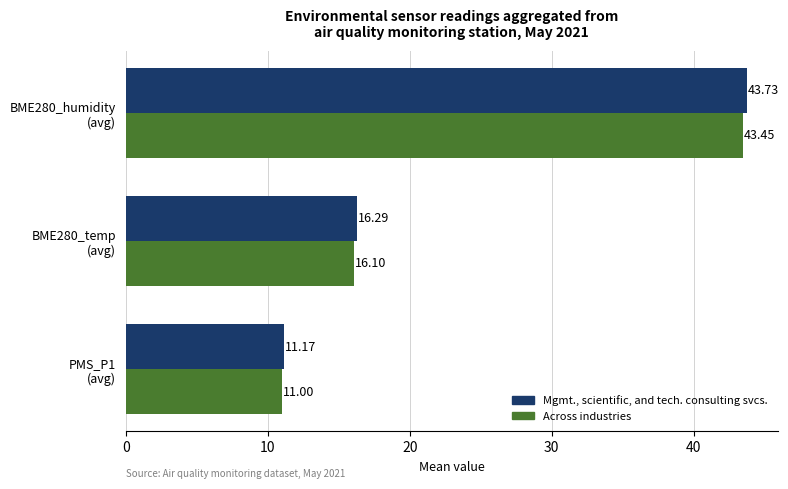

Which series has the largest range (max minus min)?

Mgmt., scientific, and tech. consulting svcs.